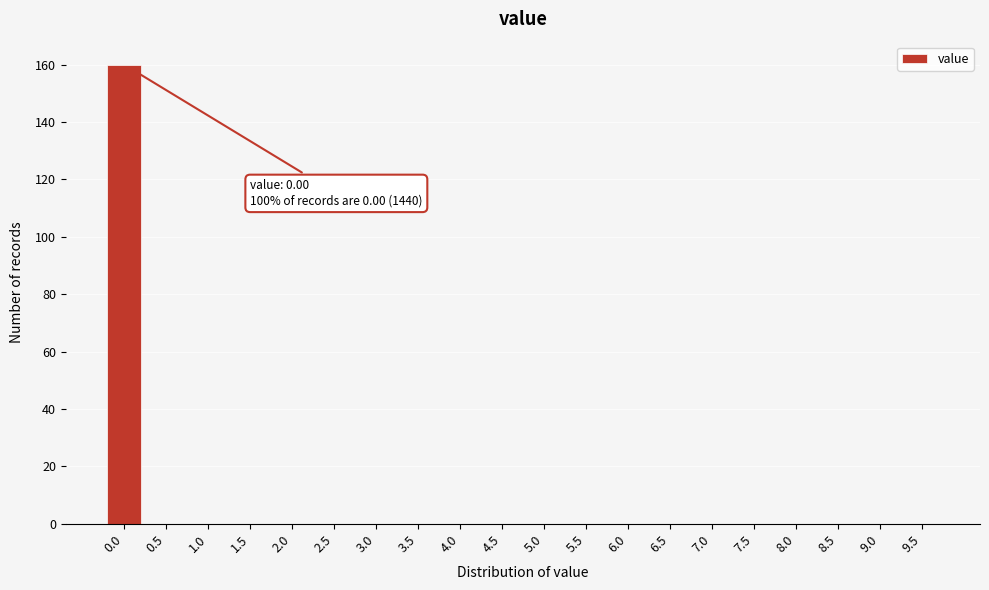

Reading left to right, transcribe all the data shown in this chart.

0.0=160	0.5=0	1.0=0	1.5=0	2.0=0	2.5=0	3.0=0	3.5=0	4.0=0	4.5=0	5.0=0	5.5=0	6.0=0	6.5=0	7.0=0	7.5=0	8.0=0	8.5=0	9.0=0	9.5=0